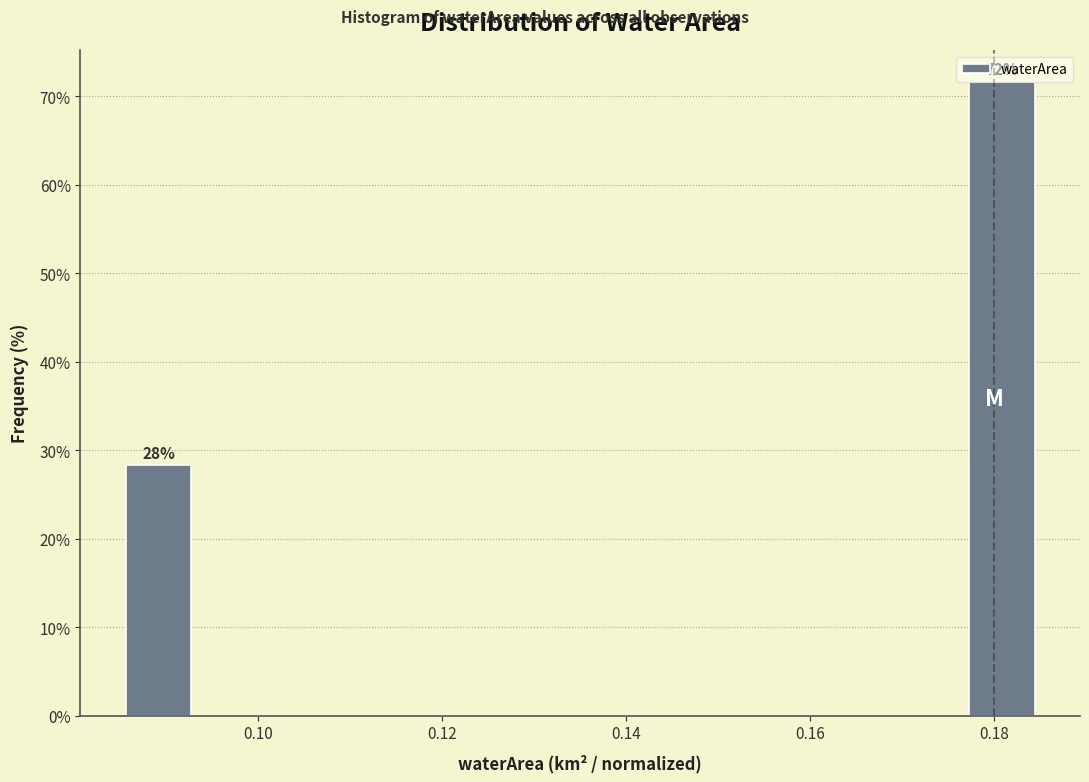

Over which range of the x-axis is the bar tallest?

0.176 to 0.186